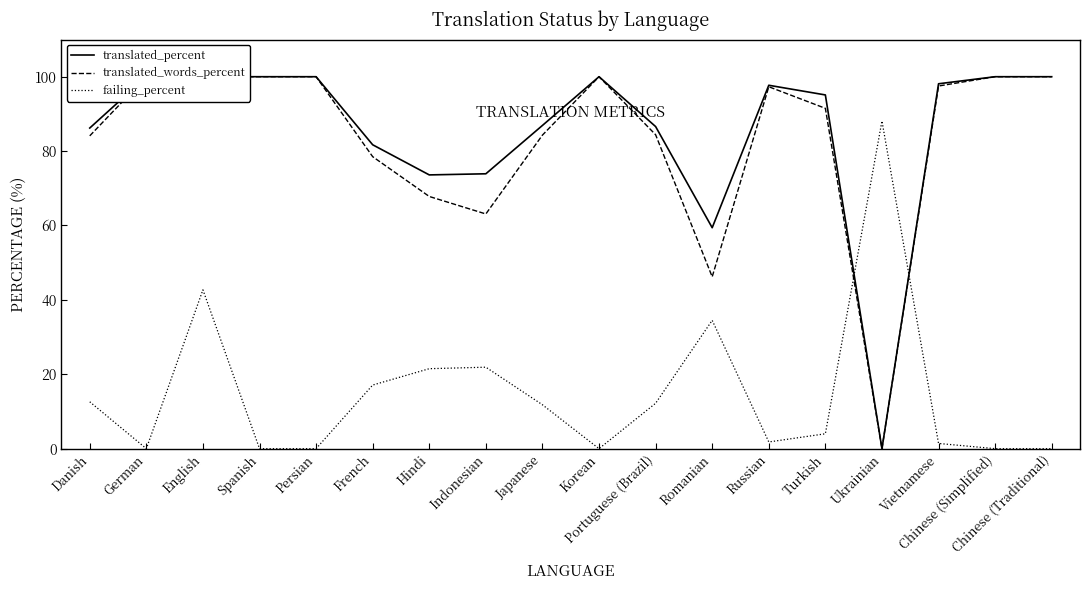

Reading left to right, what are all the values shown in this chart?

translated_percent: 86.2	100.0	100.0	100.0	100.0	81.7	73.6	73.9	86.9	100.0	86.6	59.4	97.7	95.1	0.0	98.1	100.0	100.0
translated_words_percent: 84.1	100.0	100.0	100.0	100.0	78.5	67.8	63.1	84.3	100.0	84.4	46.2	97.3	91.5	0.0	97.5	100.0	100.0
failing_percent: 12.6	0.0	42.7	0.0	0.0	17.1	21.5	21.9	11.8	0.0	12.2	34.5	1.8	4.0	88.1	1.4	0.0	0.0